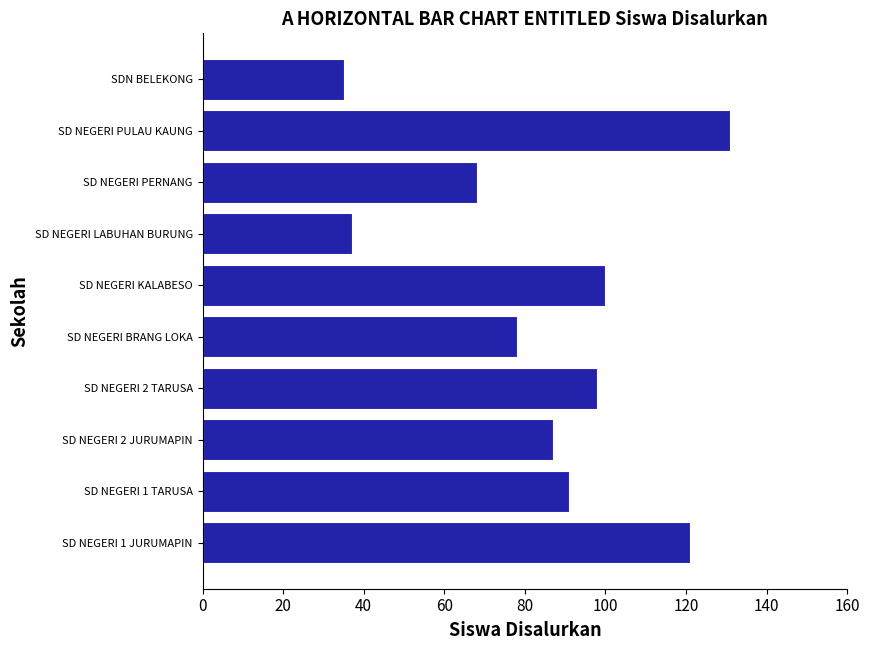

The value at SD NEGERI KALABESO is 69. True or false?

False